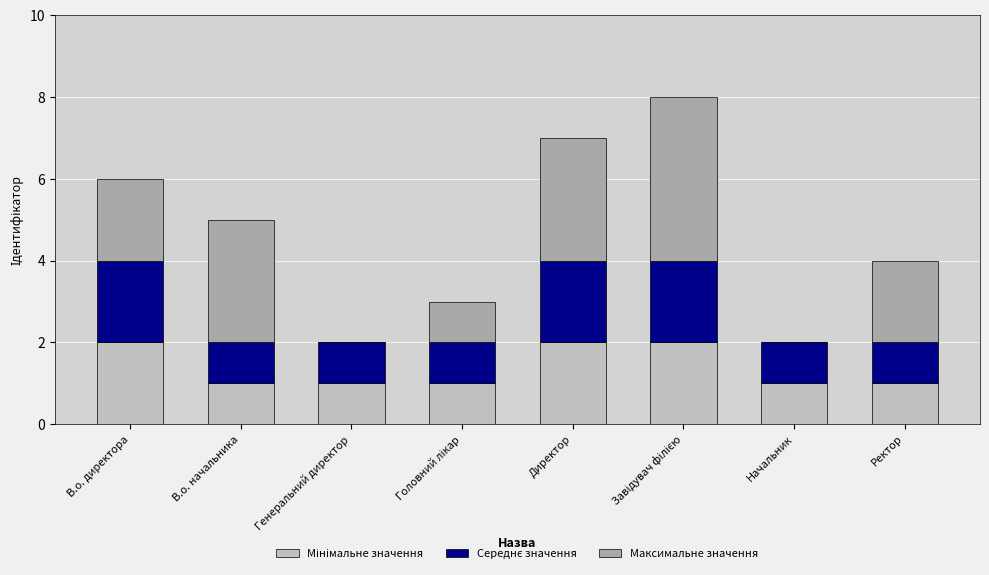

Rank the series by their maximum value, from highest to lowest.

Максимальне значення, Мінімальне значення, Середнє значення